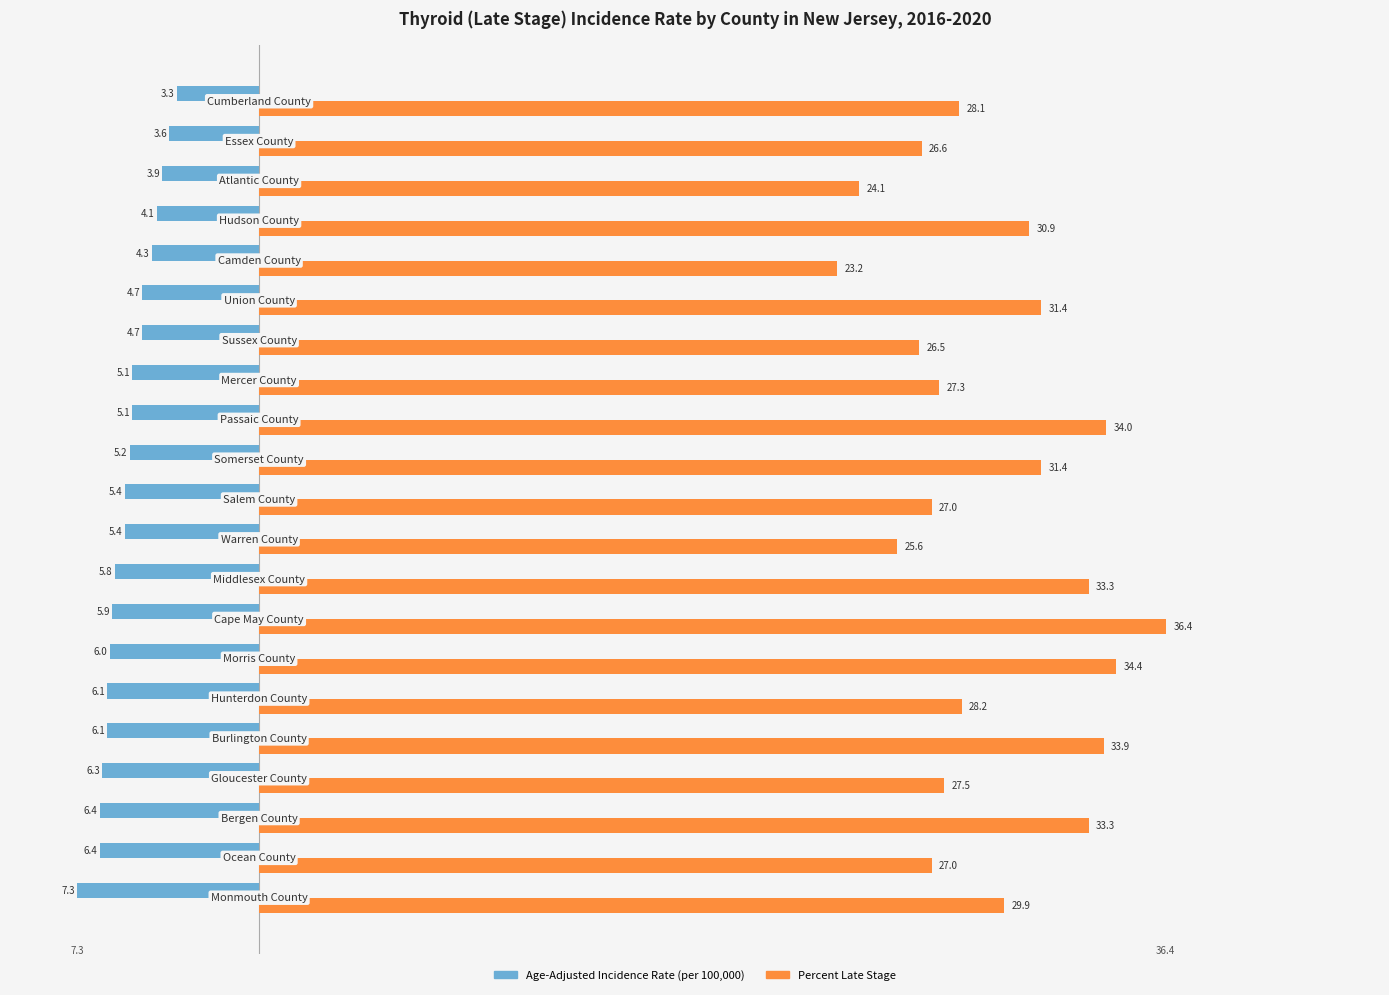

What is the maximum value shown in the chart?

36.4